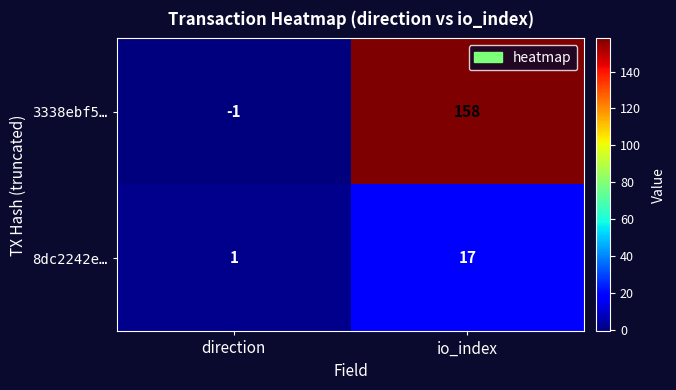

Rank the series by their average value, from highest to lowest.

3338ebf5…, 8dc2242e…